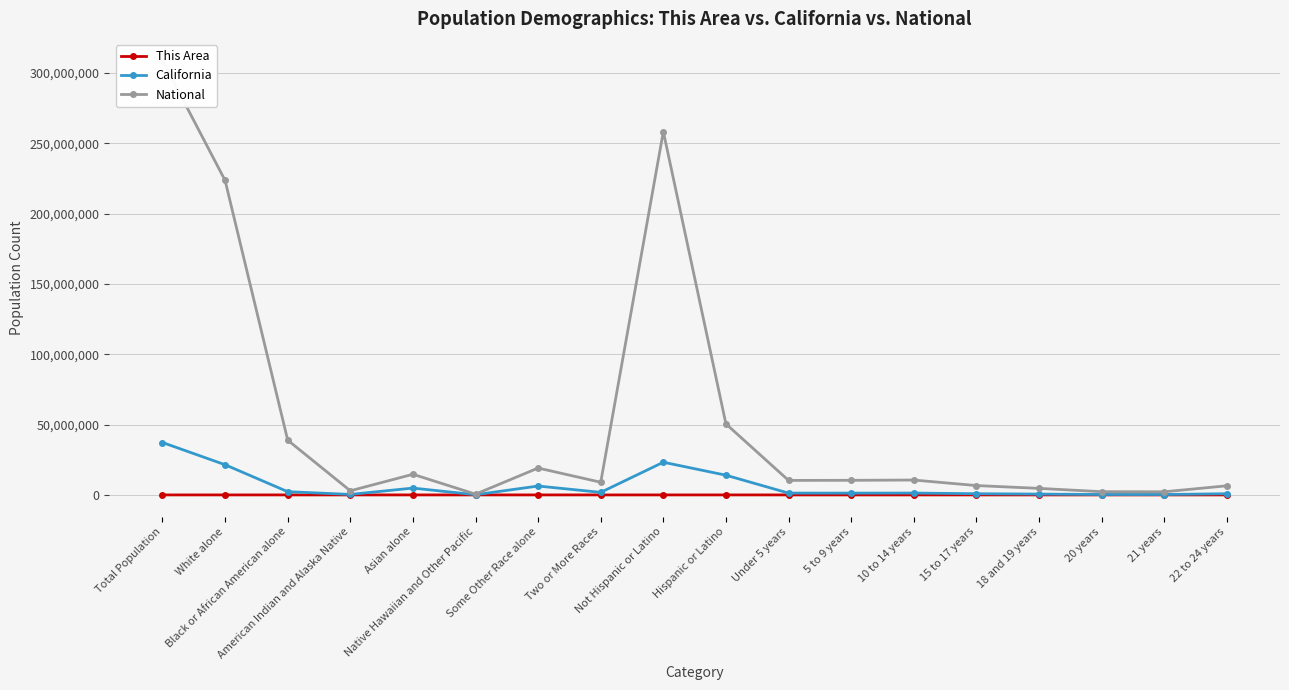

How many lines are shown in the chart?

3